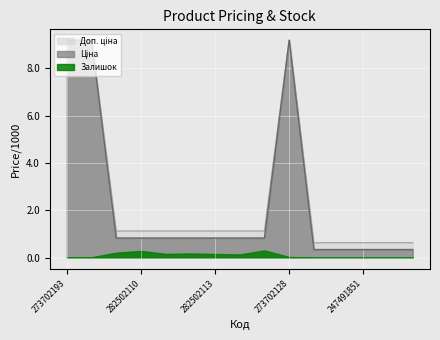

What is the highest value of the Залишок series?

0.3